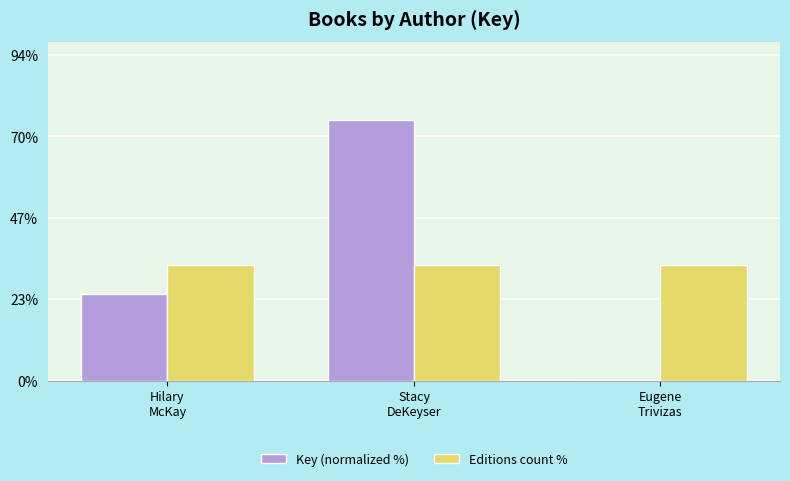

At which category is the sum across all series the highest?

Stacy
DeKeyser